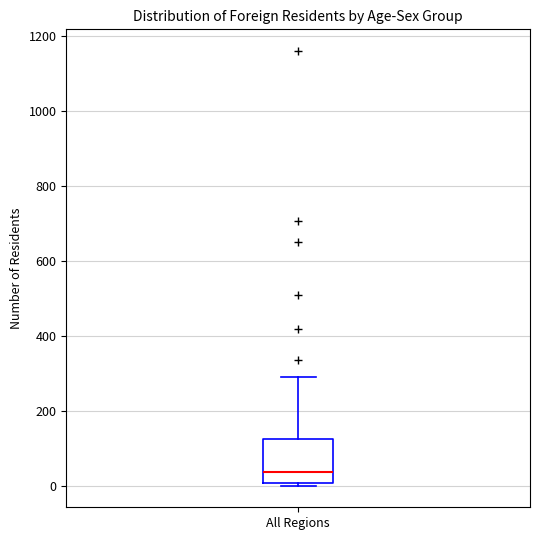

Read this box plot against the y-axis: the position of the median line, the range covered by the box, and the ends of both whiskers. The values are not printed on the chart, so give them approximately, as read against the axis.

median 40, box 0 to 120, whiskers 0 to 280